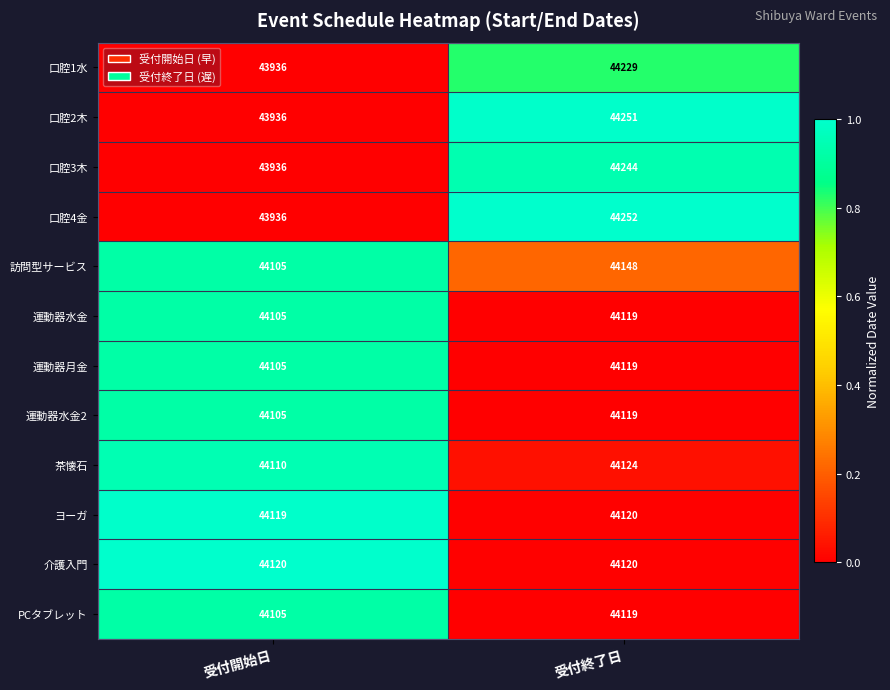

At which category is the sum across all series the highest?

受付終了日